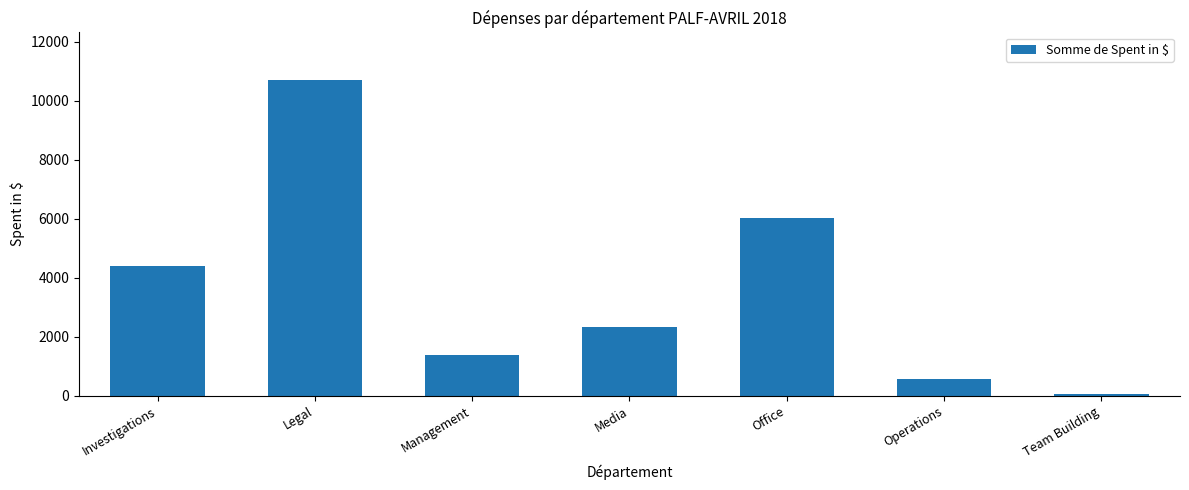

How many series are shown in this chart?

1